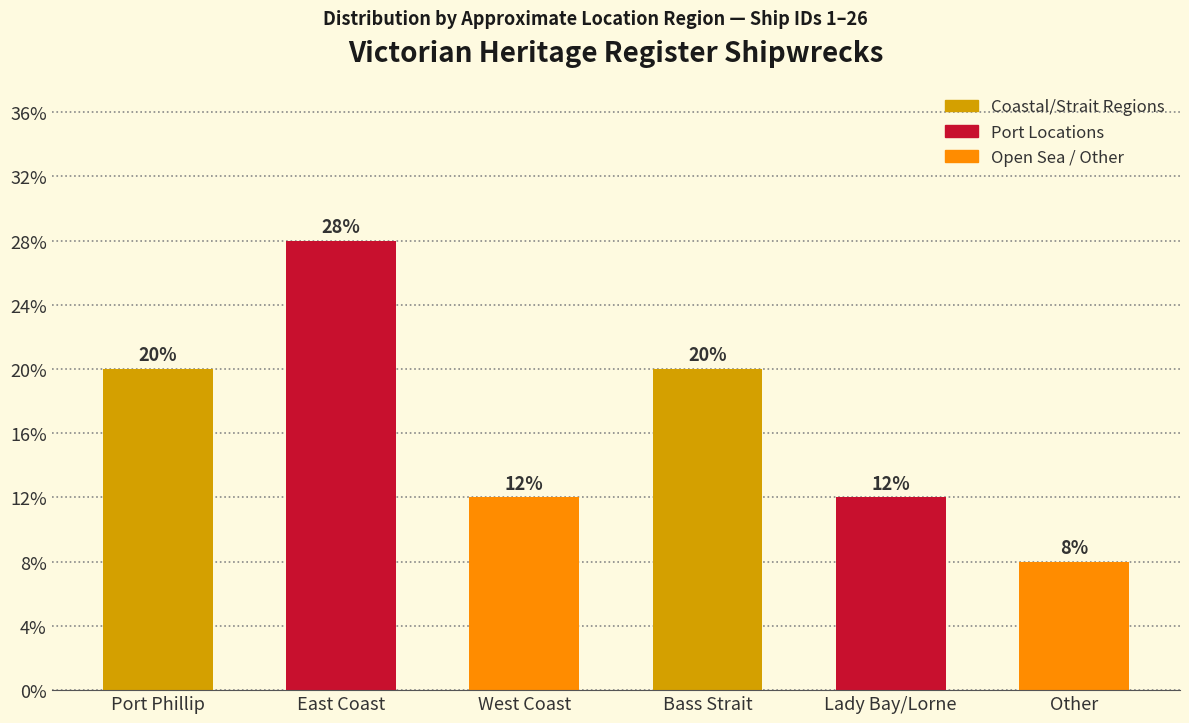

Reading left to right, transcribe all the data shown in this chart.

Port Phillip=20.0	East Coast=28.0	West Coast=12.0	Bass Strait=20.0	Lady Bay/Lorne=12.0	Other=8.0